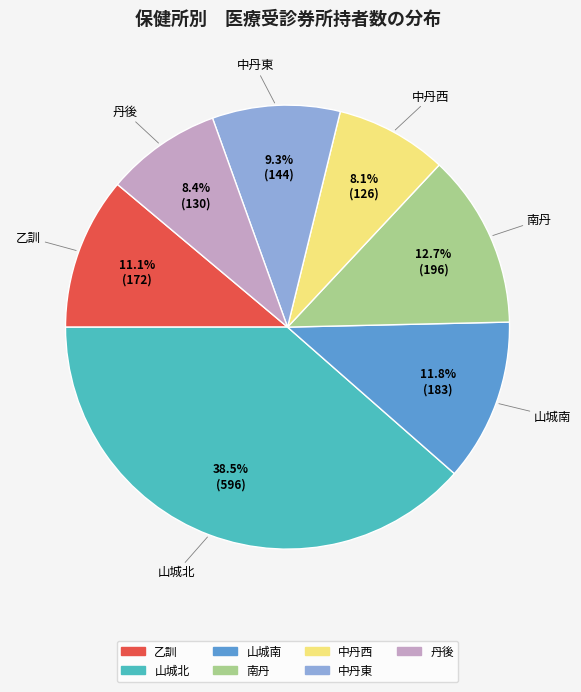

What percentage is the 山城南 slice, to the nearest percent?

12%